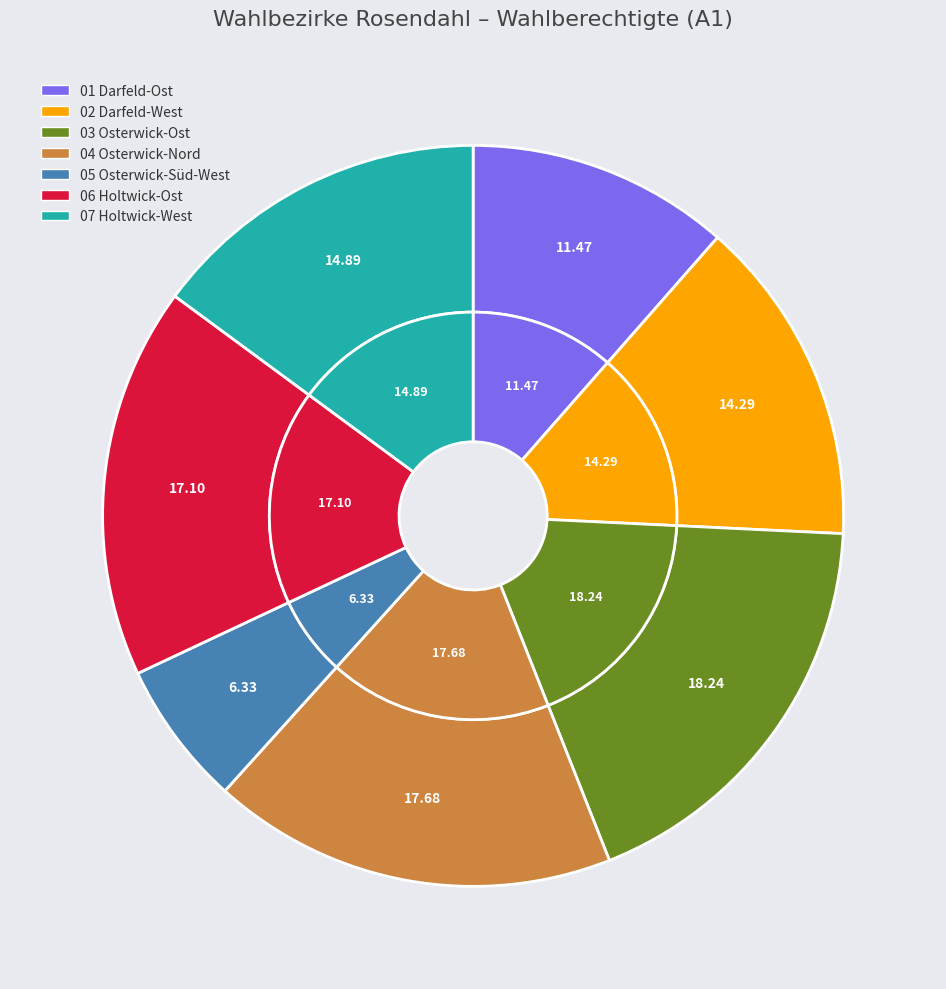

Does any single category account for the majority?

No